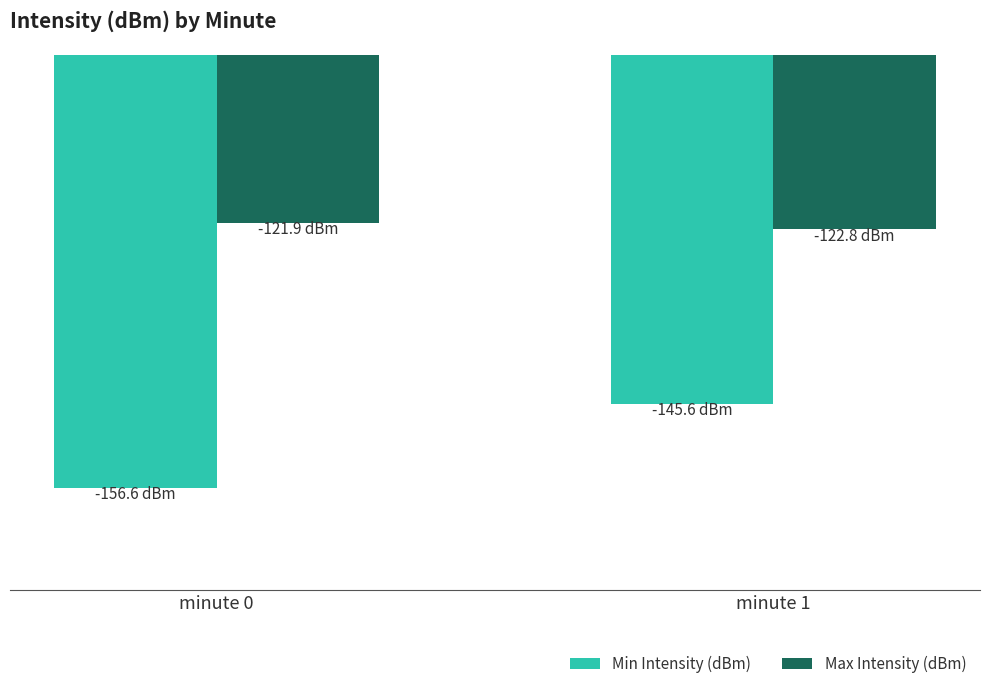

What are all the series names shown in the legend?

Min Intensity (dBm), Max Intensity (dBm)